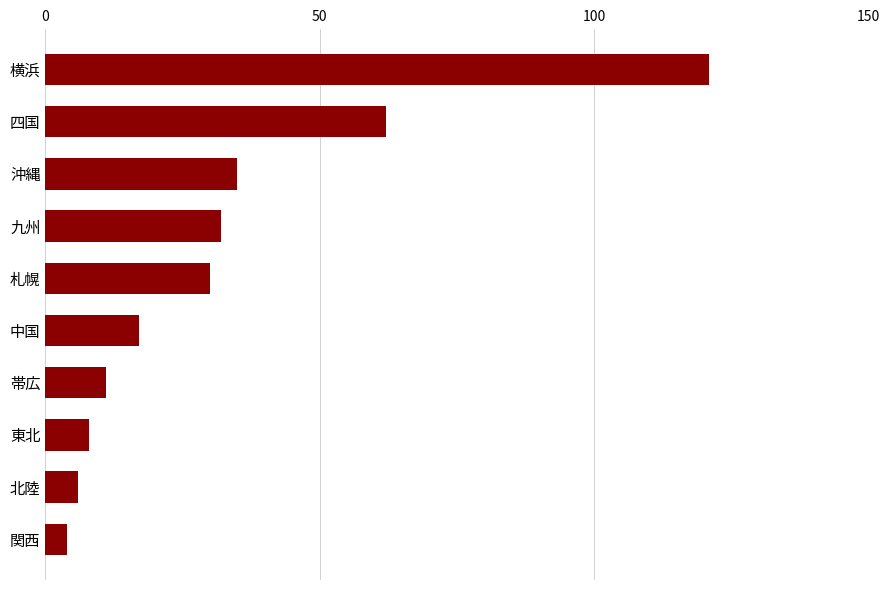

Read the value at 九州, to the nearest 50.

50